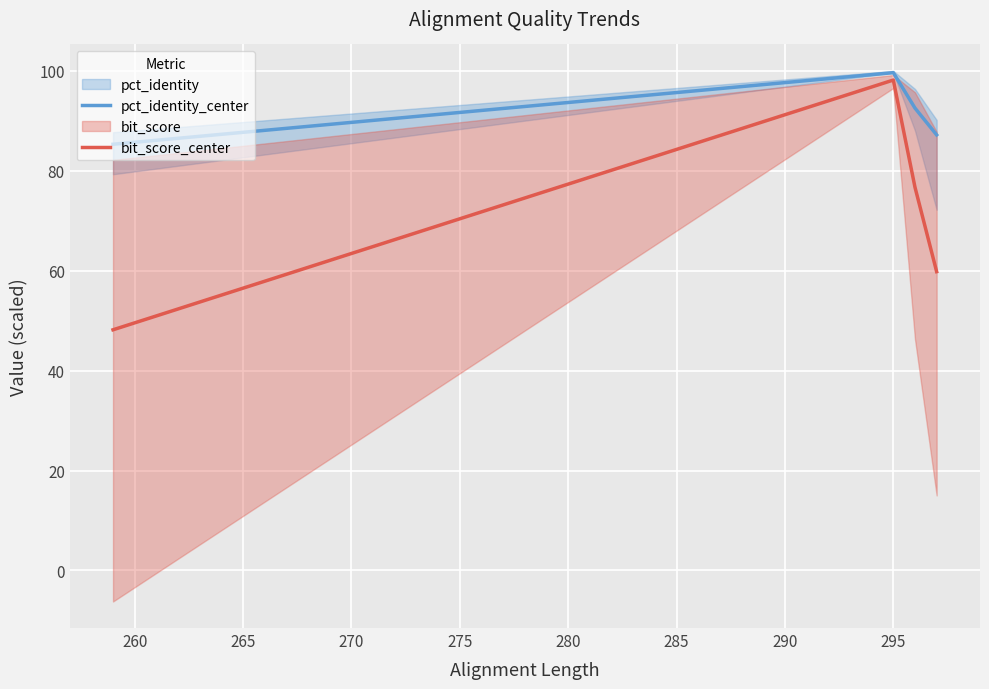

True or false: pct_identity_center has a value of 148.6 at 270.

False